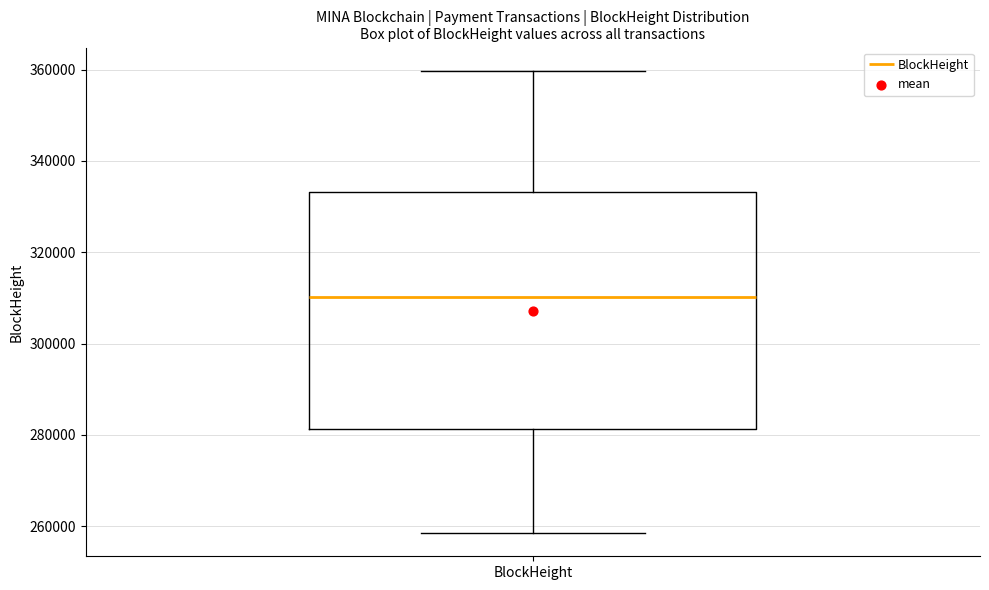

Where is the lower edge of the box for BlockHeight on the y-axis? The values are not printed on the chart, so give them approximately, as read against the axis.

282000